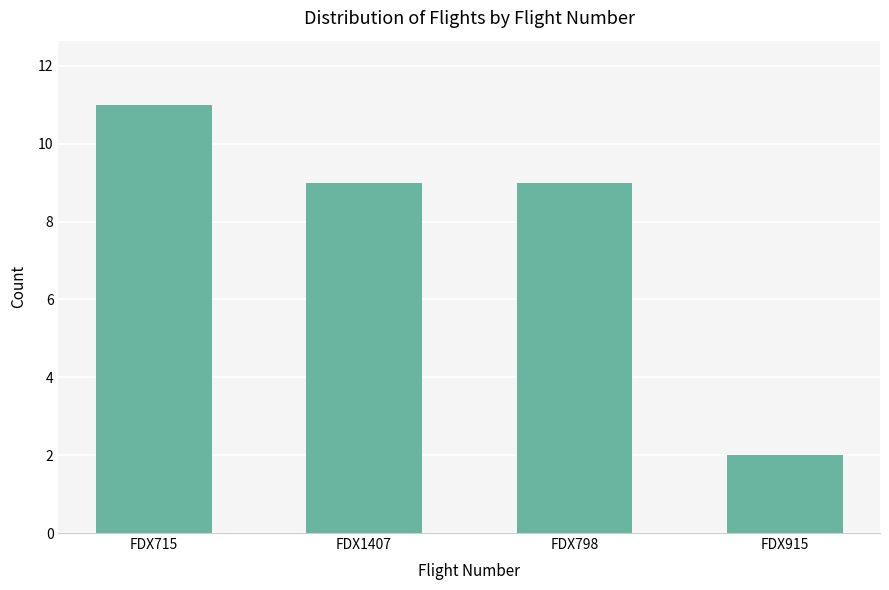

Count the number of data series in this chart.

1